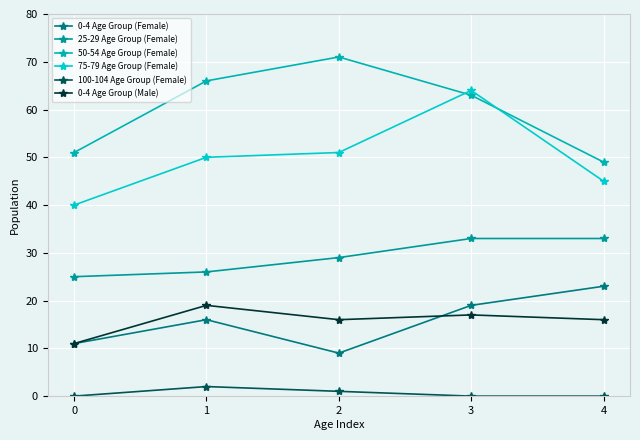

How many data points in 25-29 Age Group (Female) are less than 29?

2